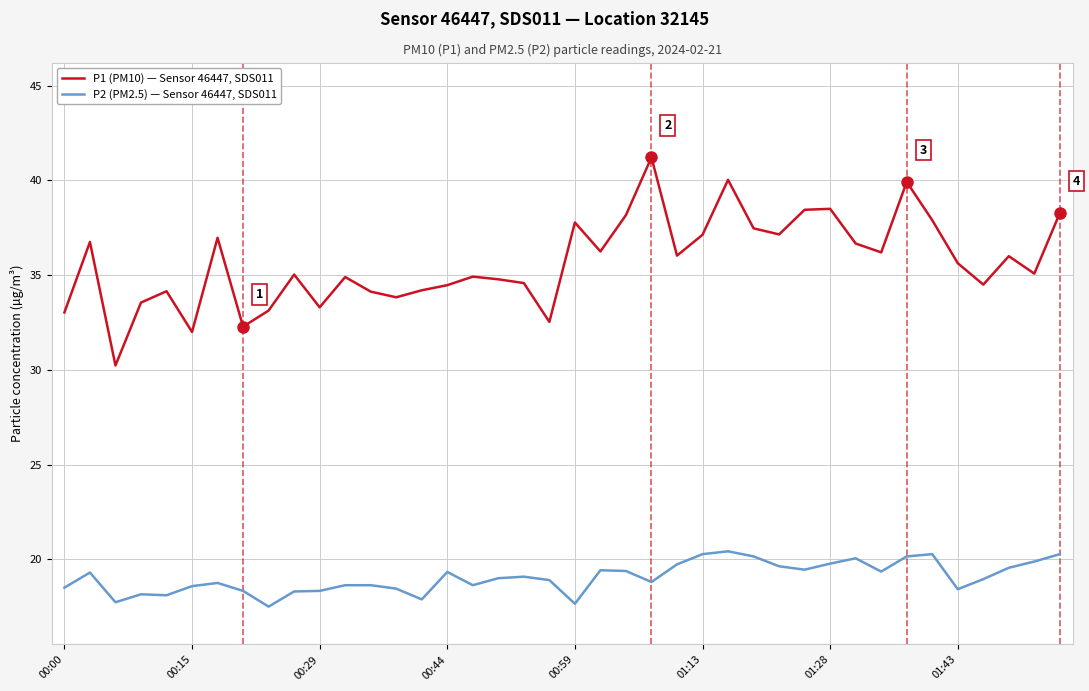

What is the difference between the maximum and minimum values in the P2 (PM2.5) — Sensor 46447, SDS011 series?

2.9